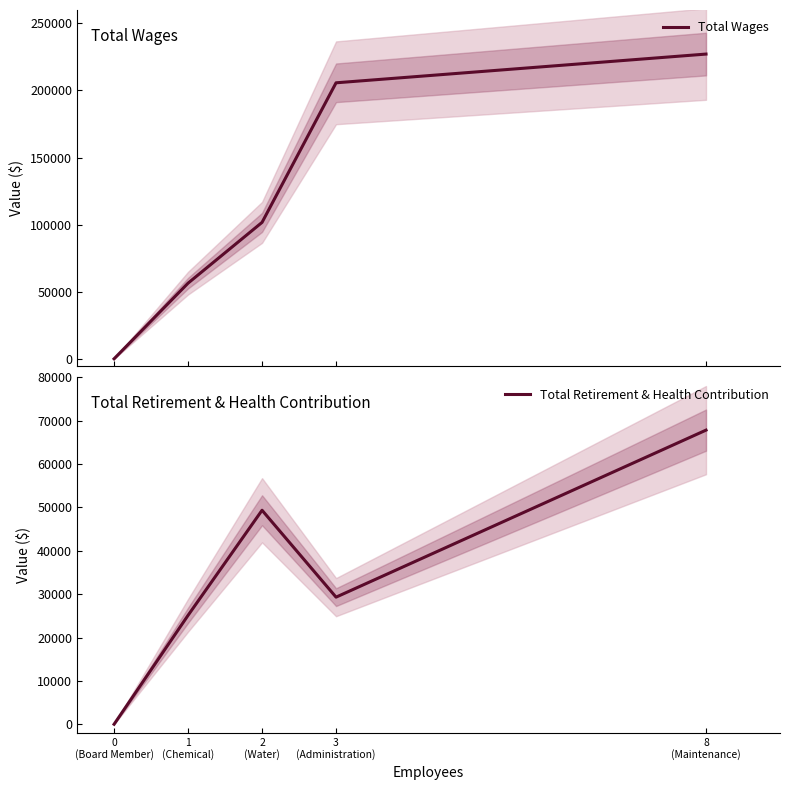

List the labels in order of Total Retirement & Health Contribution value, smallest first.

0
(Board Member), 1
(Chemical), 3
(Administration), 2
(Water), 8
(Maintenance)